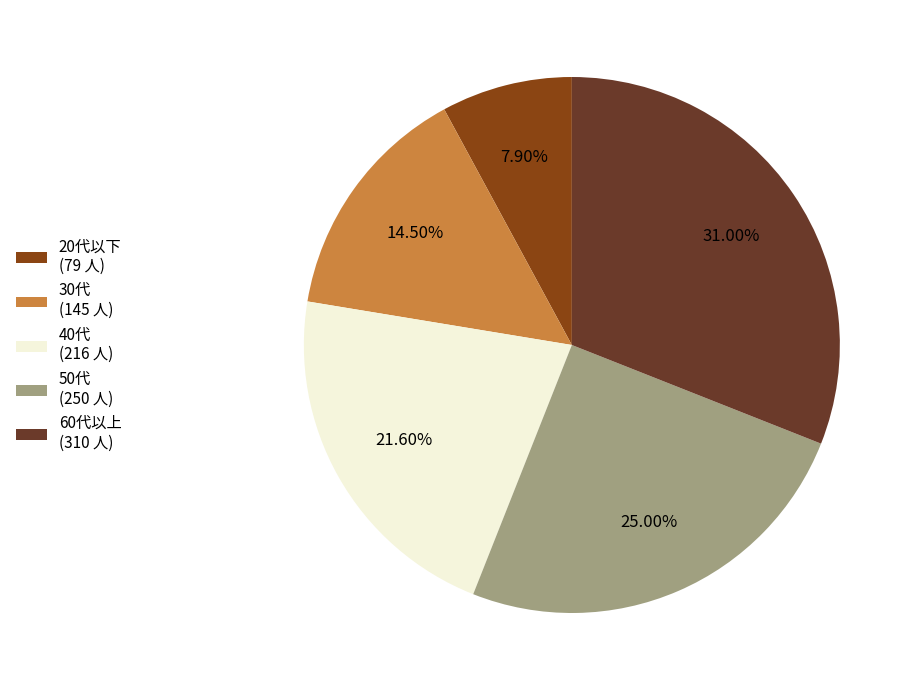

Which category has the smallest portion of the pie?

20代以下